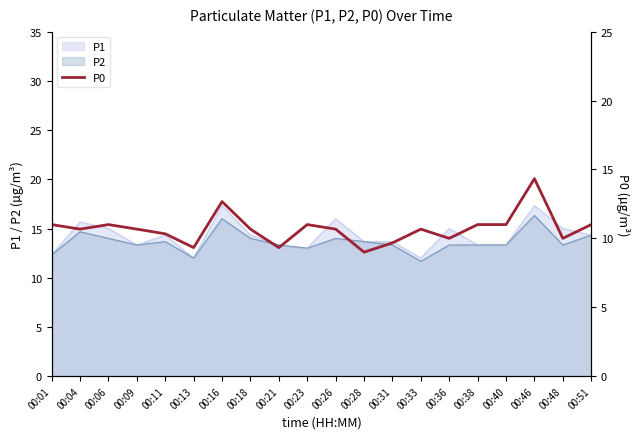

True or false: P1 has a value of 22.2 at 00:31.

False